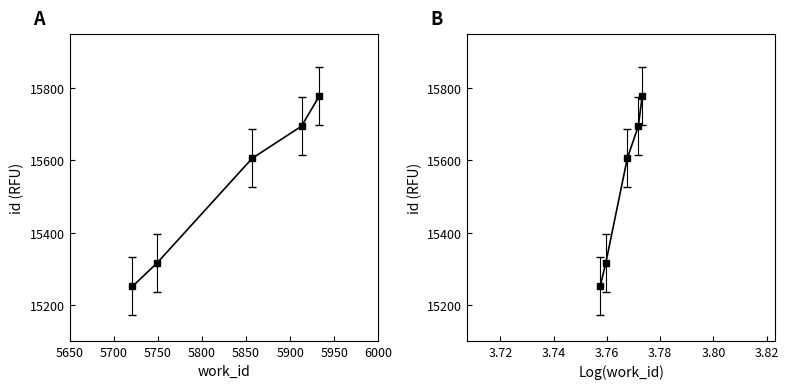

Is this an area chart (filled region under the line)?

No